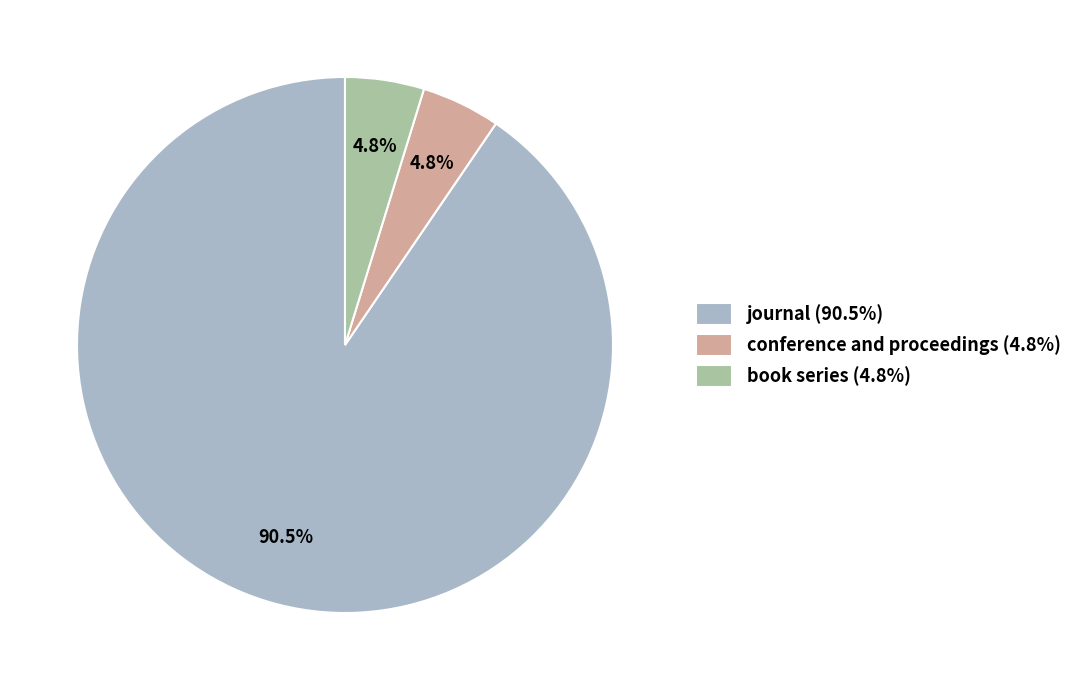

What is the total percentage of book series and journal?

95.2%